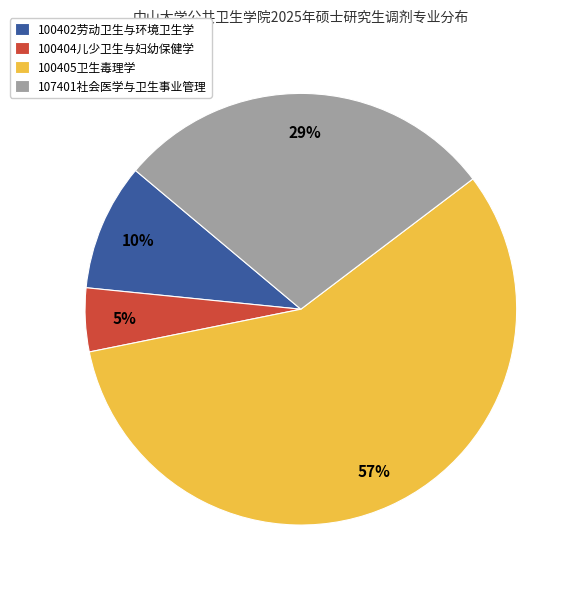

What is the smallest slice in the pie chart?

100404儿少卫生与妇幼保健学